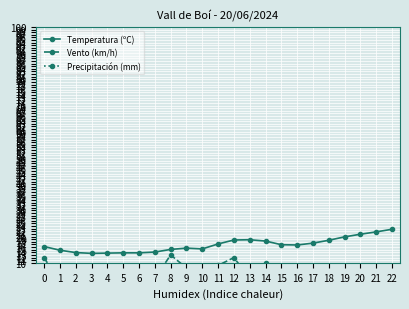

How many values in the Temperatura (ºC) series exceed 16?

13